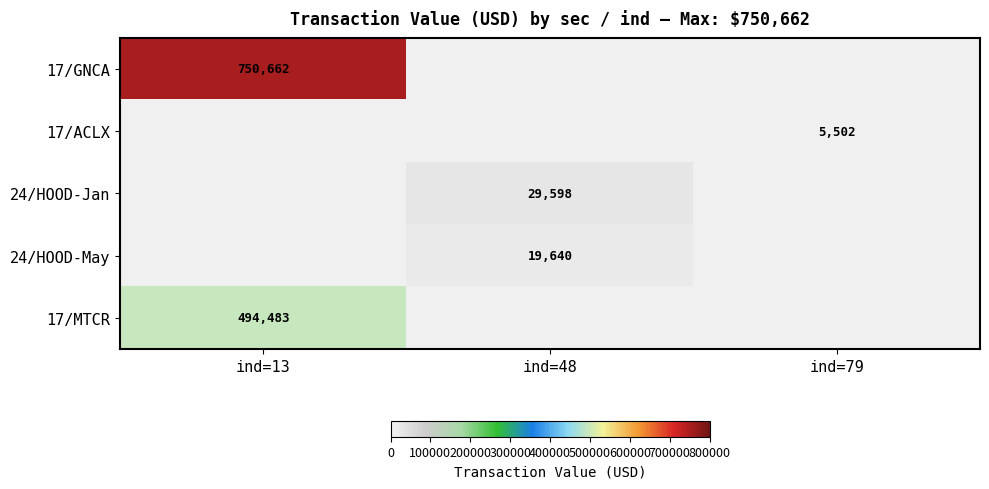

The 24/HOOD-Jan series shows 29598 at ind=48. True or false?

True